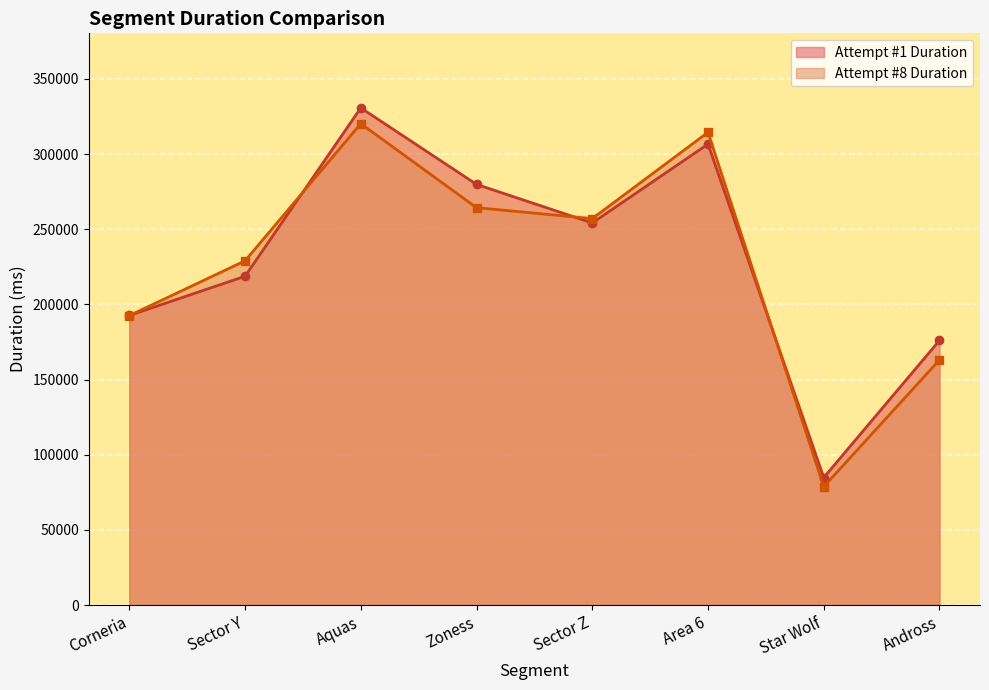

What is the spread (max minus min) of values at Star Wolf?

6042